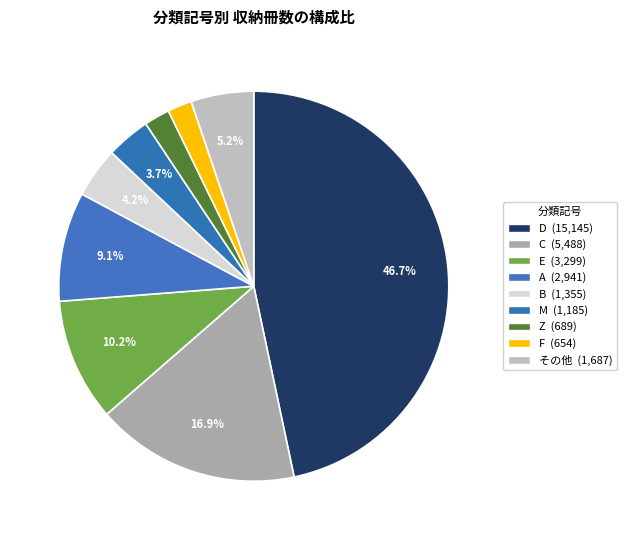

How many segments does this pie chart have?

9